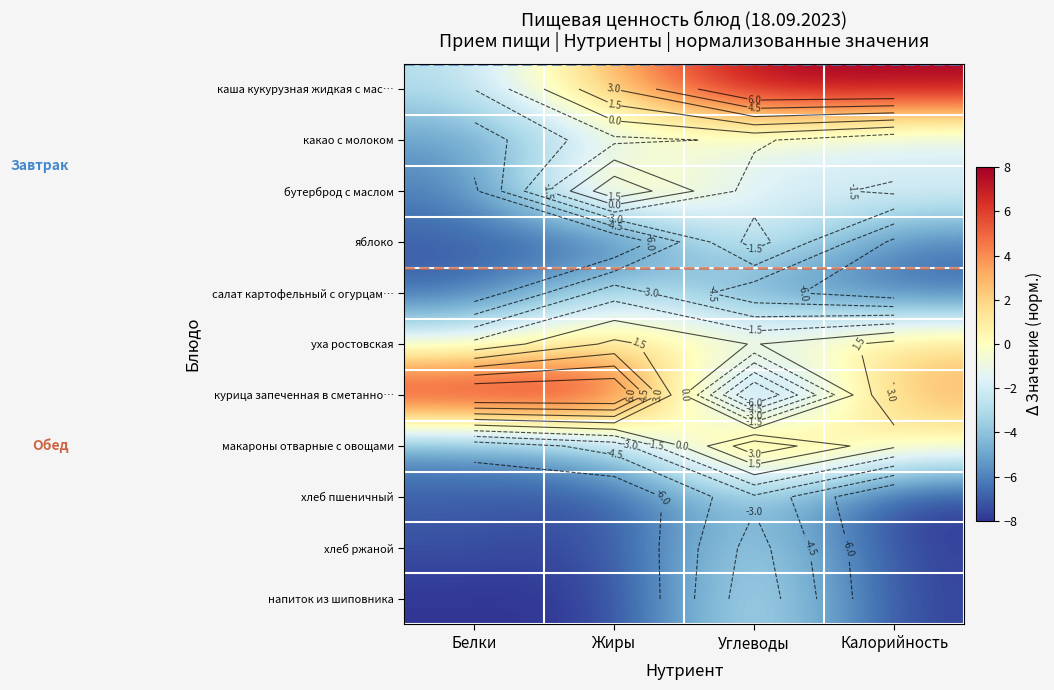

How many positive values does the курица запеченная в сметанно… series have?

3